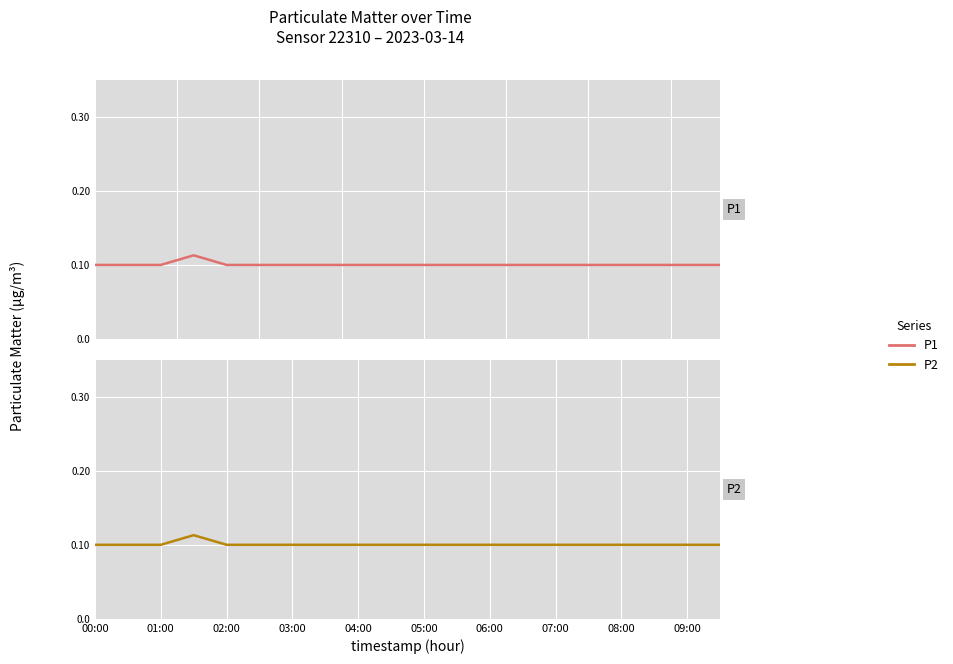

True or false: P1 and P2 cross at least once.

False